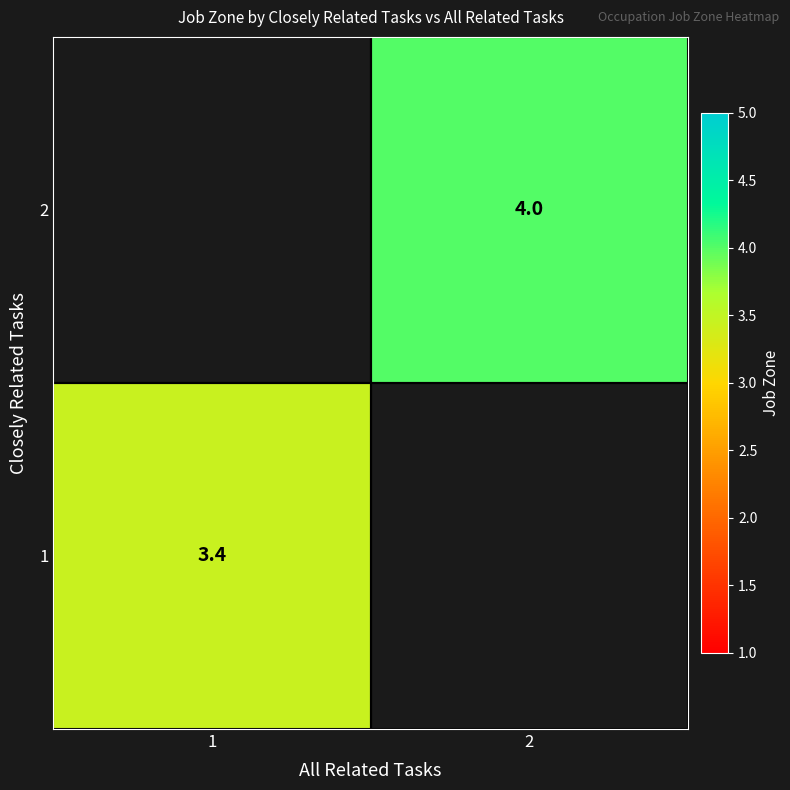

At which label is 1 closest to 3?

1